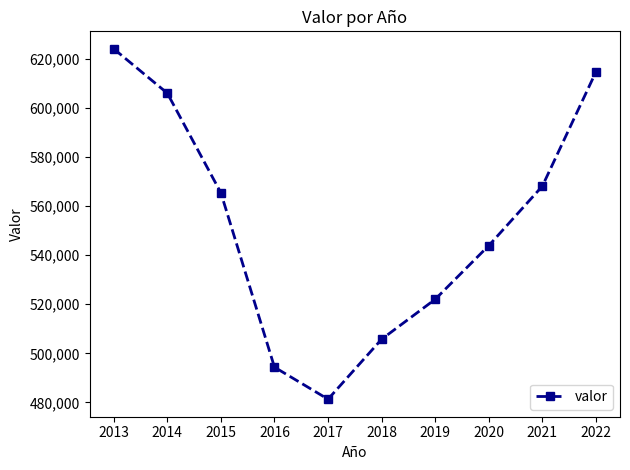

List the labels in order of value, smallest first.

2017, 2016, 2018, 2019, 2020, 2015, 2021, 2014, 2022, 2013